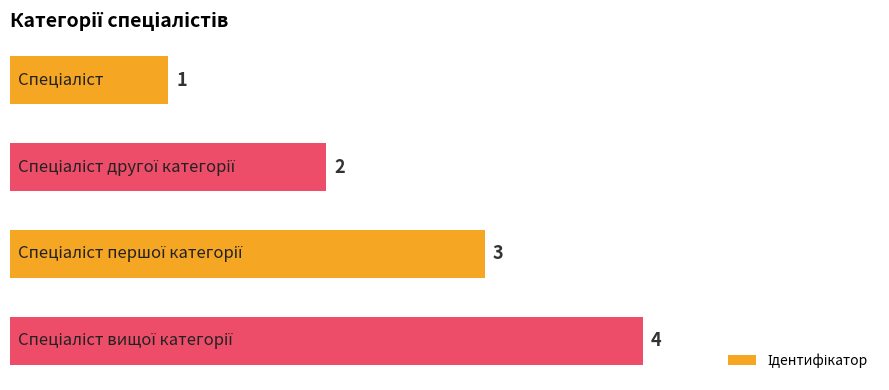

How many values are between 2 and 4?

3